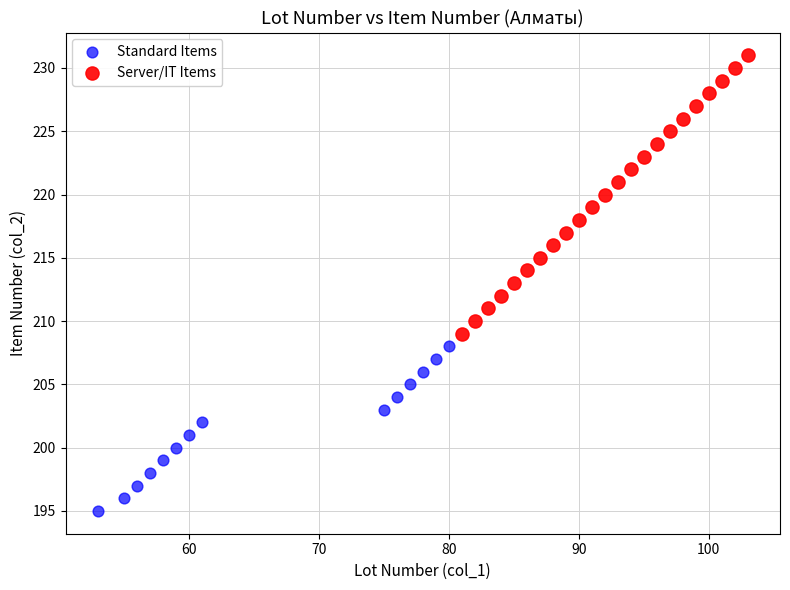

Which series has the widest spread of Y values?

Server/IT Items